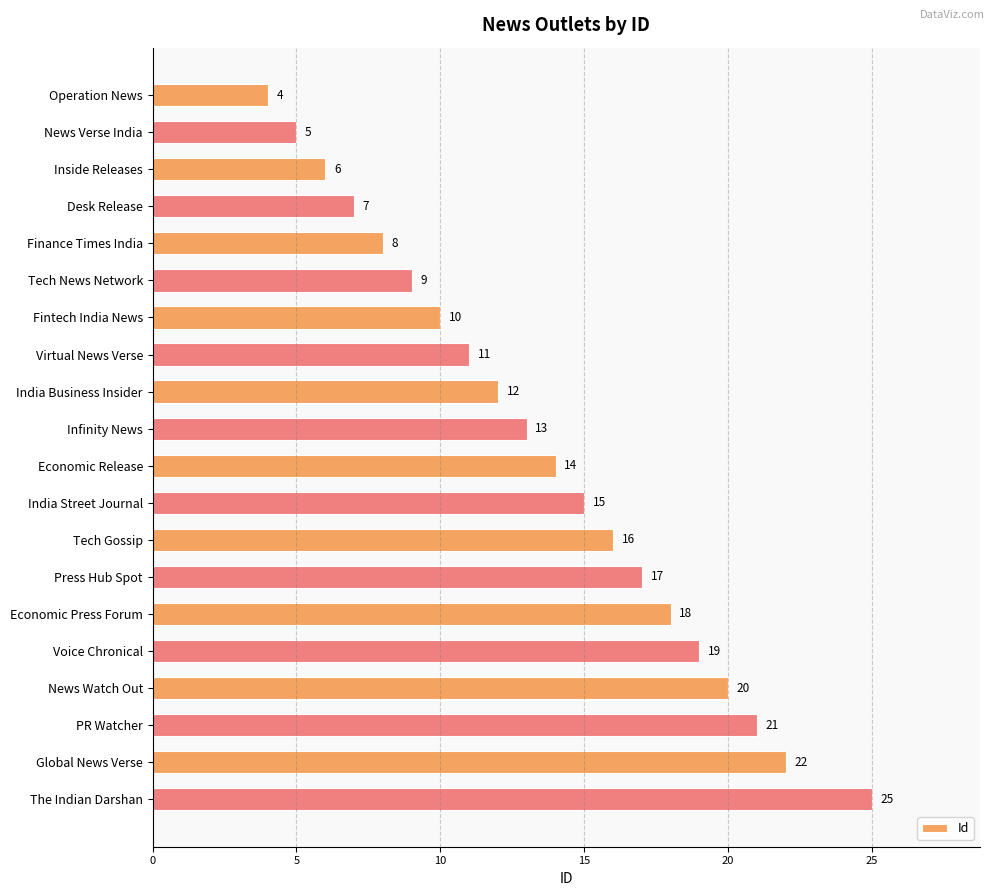

Is it true that the value at The Indian Darshan is 25?

True